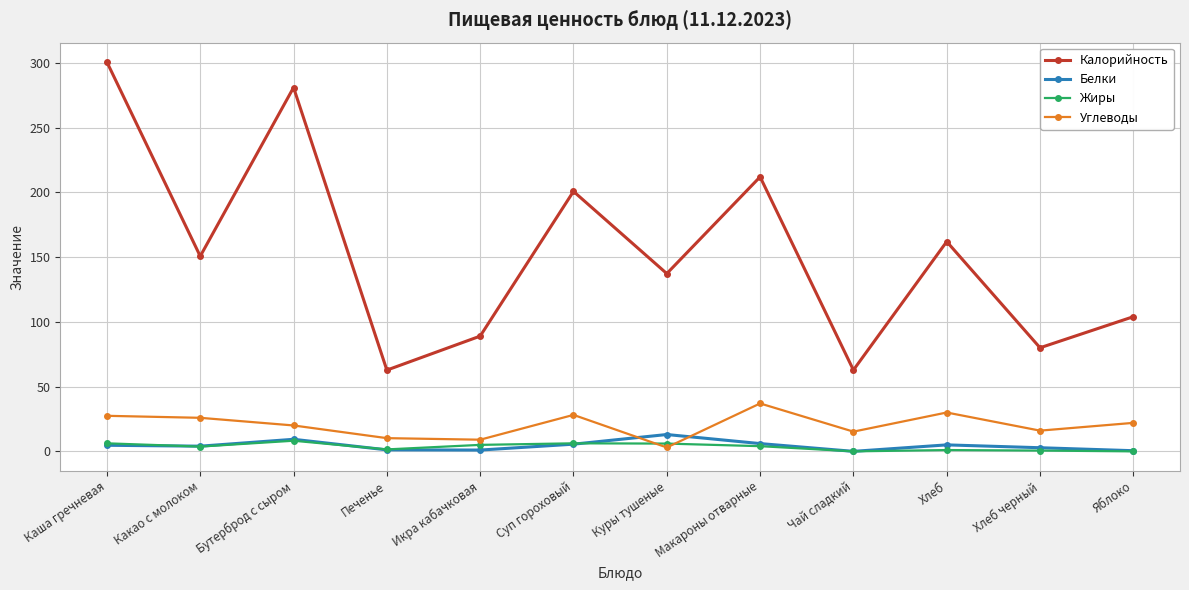

Which series has the largest range (max minus min)?

Калорийность